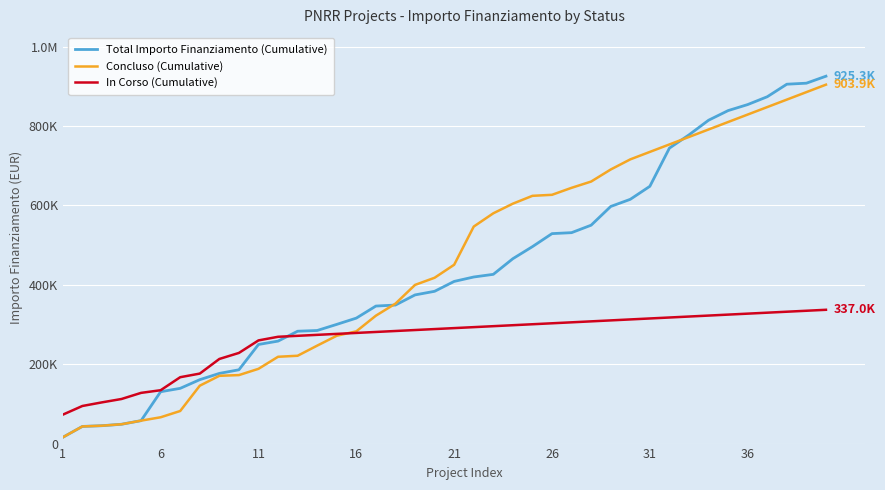

What is the sum of all Concluso (Cumulative) values?

18103071